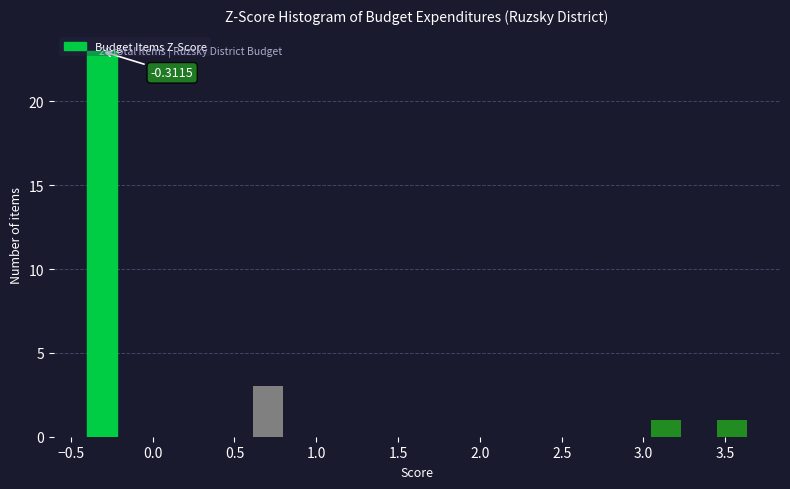

Which range on the x-axis has the tallest bar?

-0.40 to -0.20